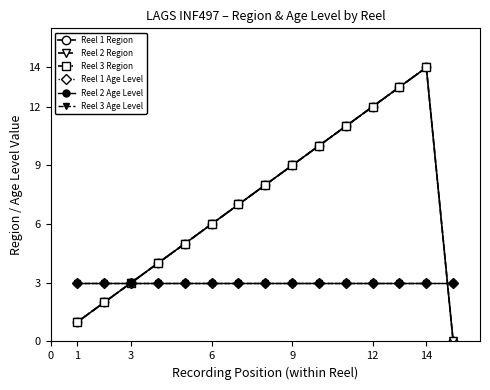

Between 2 and 8, which series saw the biggest shift?

Reel 1